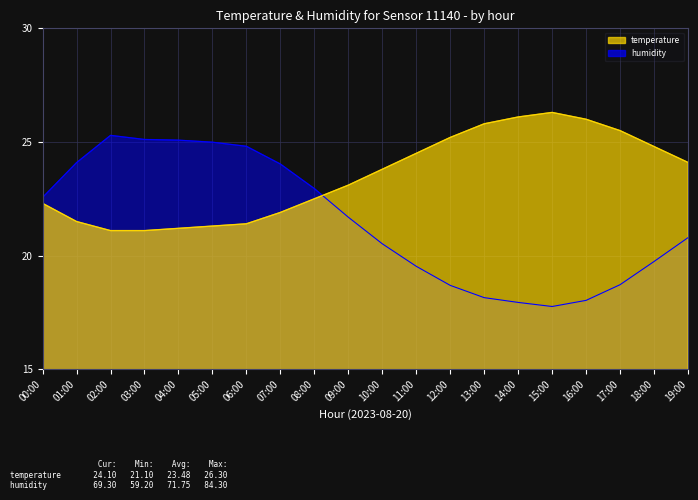

Does the chart display data point markers on the line(s)?

No